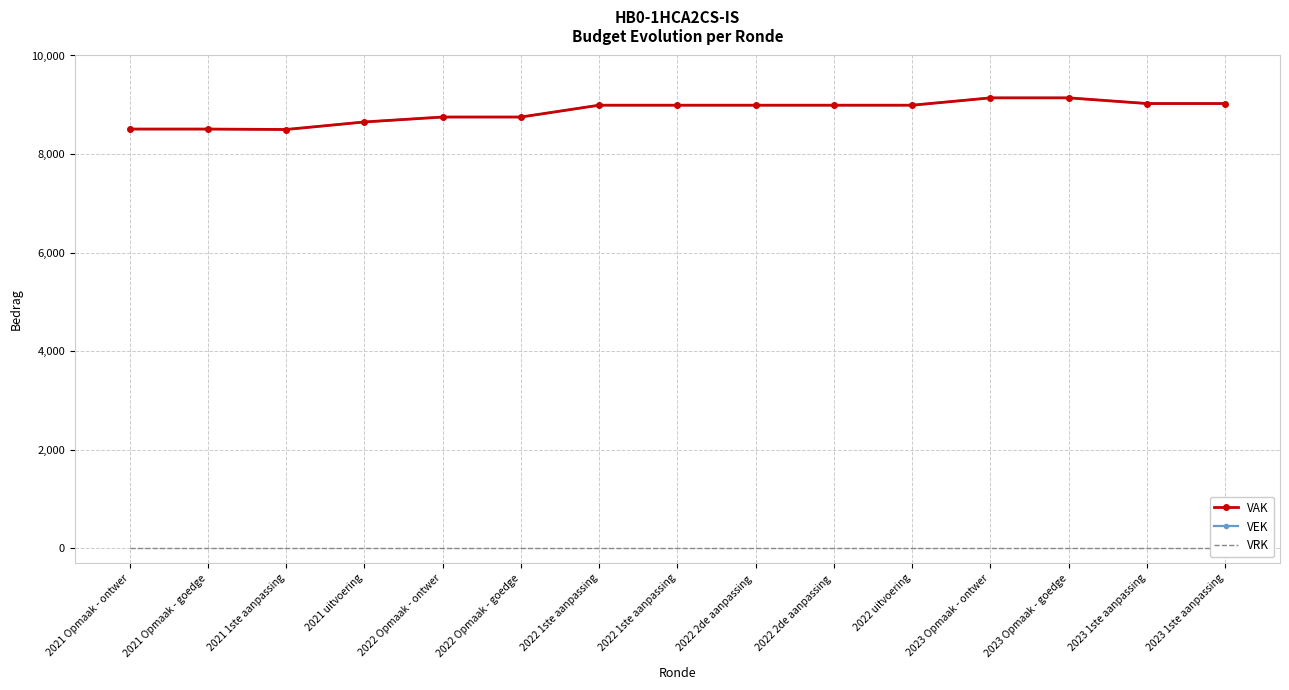

Is it true that VAK equals 1773 at 2021 1ste aanpassing?

False